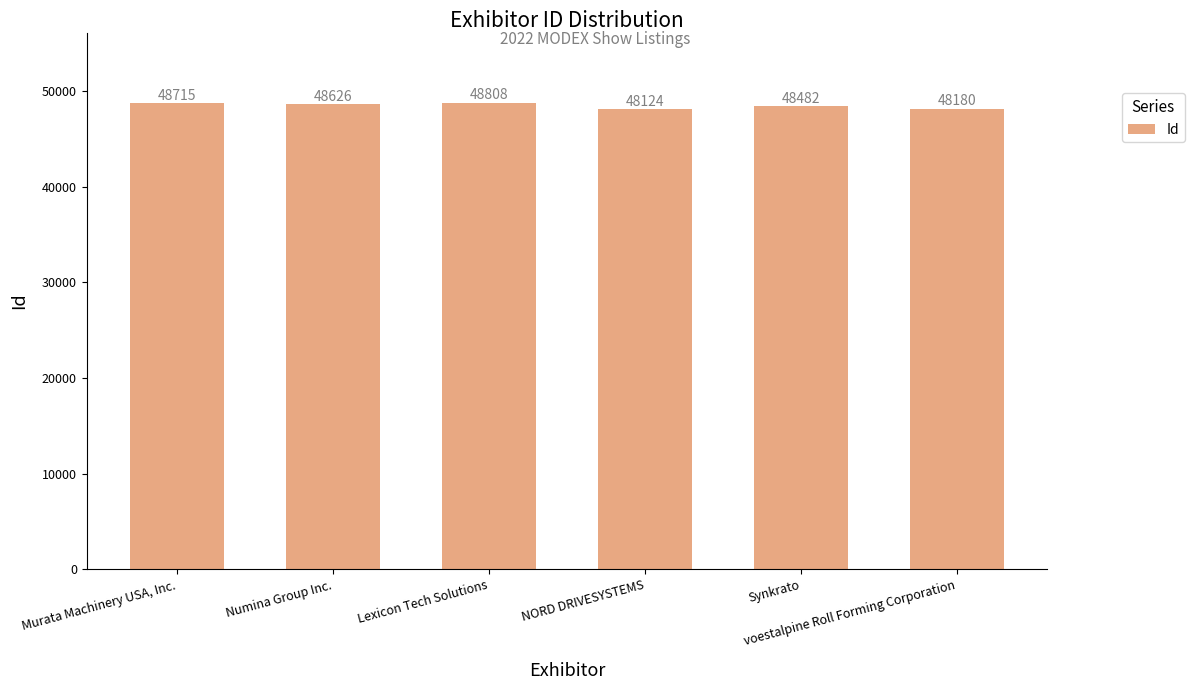

Approximately how many times larger is the value at Lexicon Tech Solutions compared to voestalpine Roll Forming Corporation?

1.0